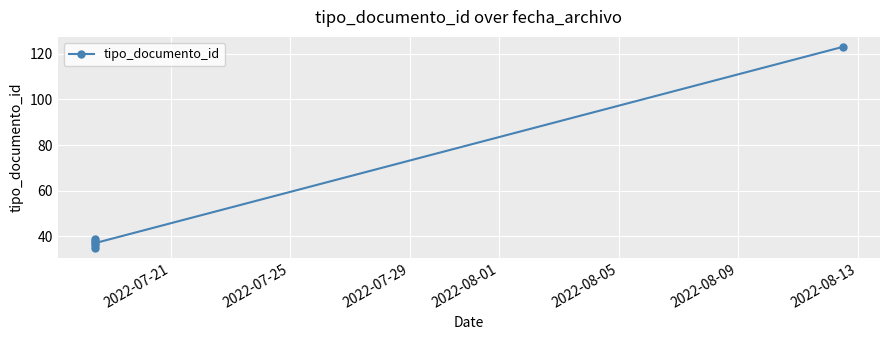

True or false: the data shows 24 at 2022-07-25.

False